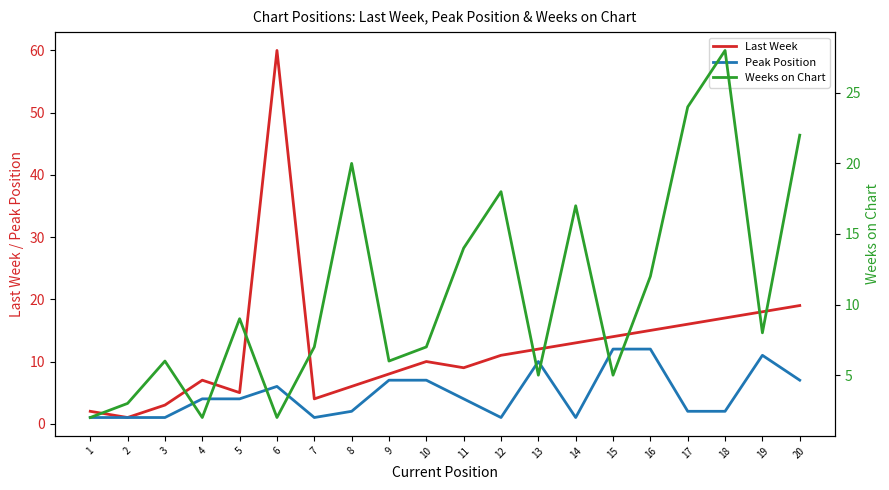

Count the number of categories in the chart.

20